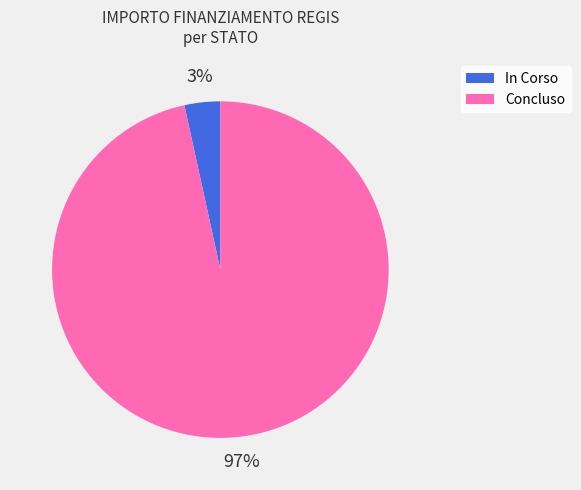

Combined, do In Corso and Concluso account for over 50%?

Yes